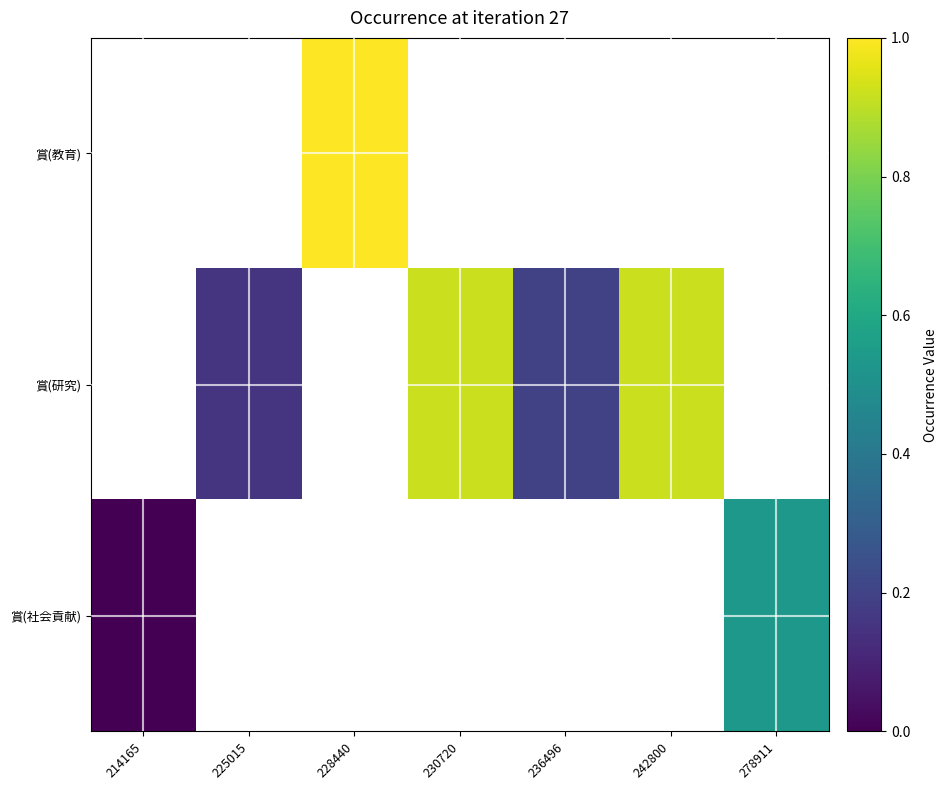

Which series has the widest spread of values?

賞(社会貢献)